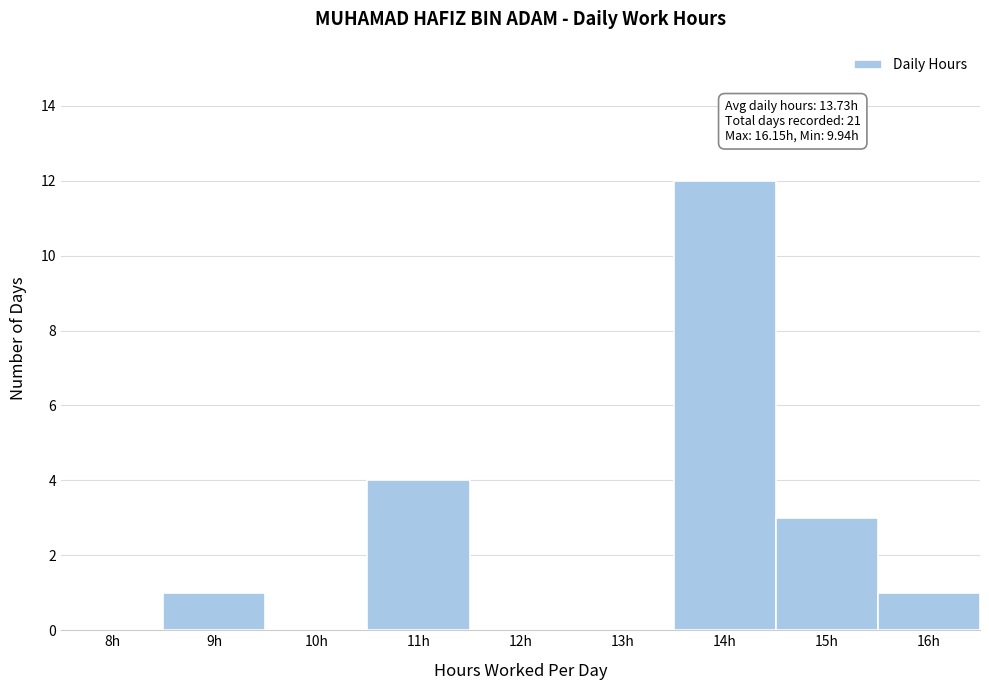

Reading left to right, what are all the values shown in this chart?

8h=0	9h=1	10h=0	11h=4	12h=0	13h=0	14h=12	15h=3	16h=1